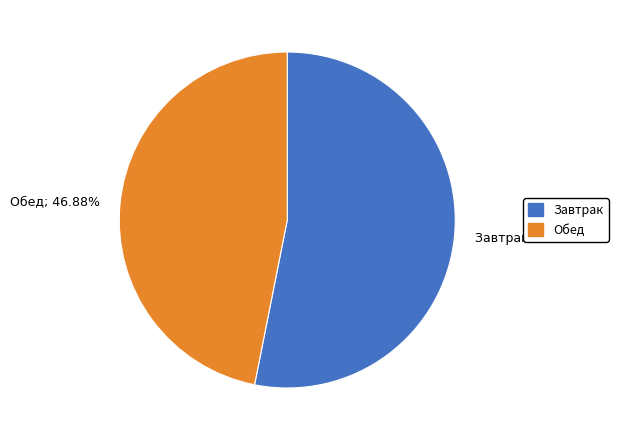

To the nearest percent, what percentage of the pie is Завтрак?

53%